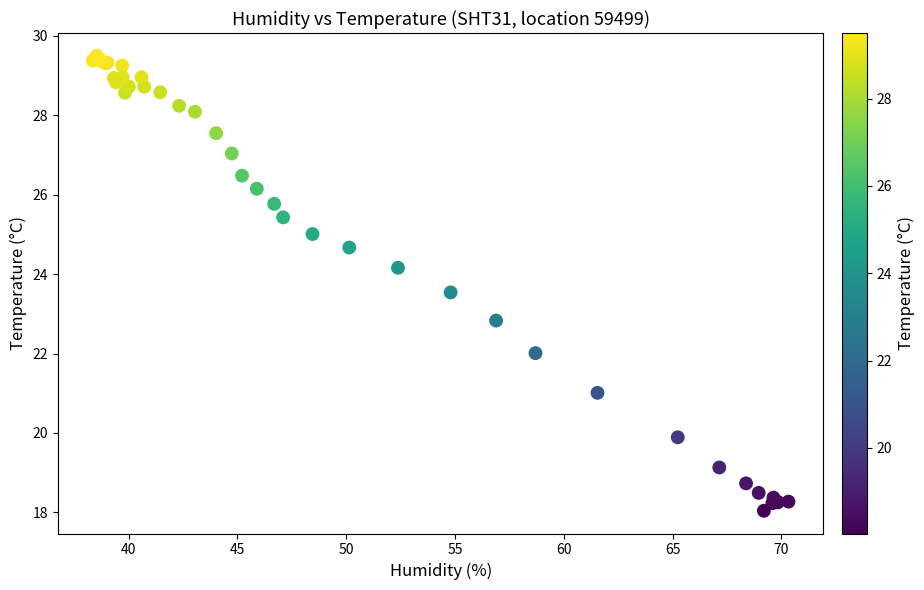

What Y value in the scatter plot is closest to 23?

22.8